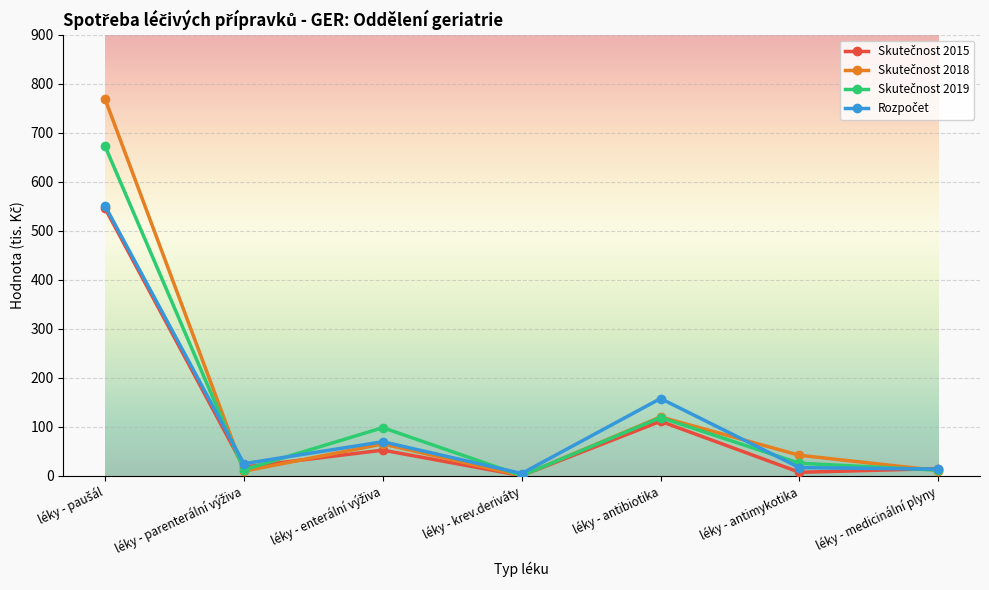

What is the greatest value displayed?

769.0